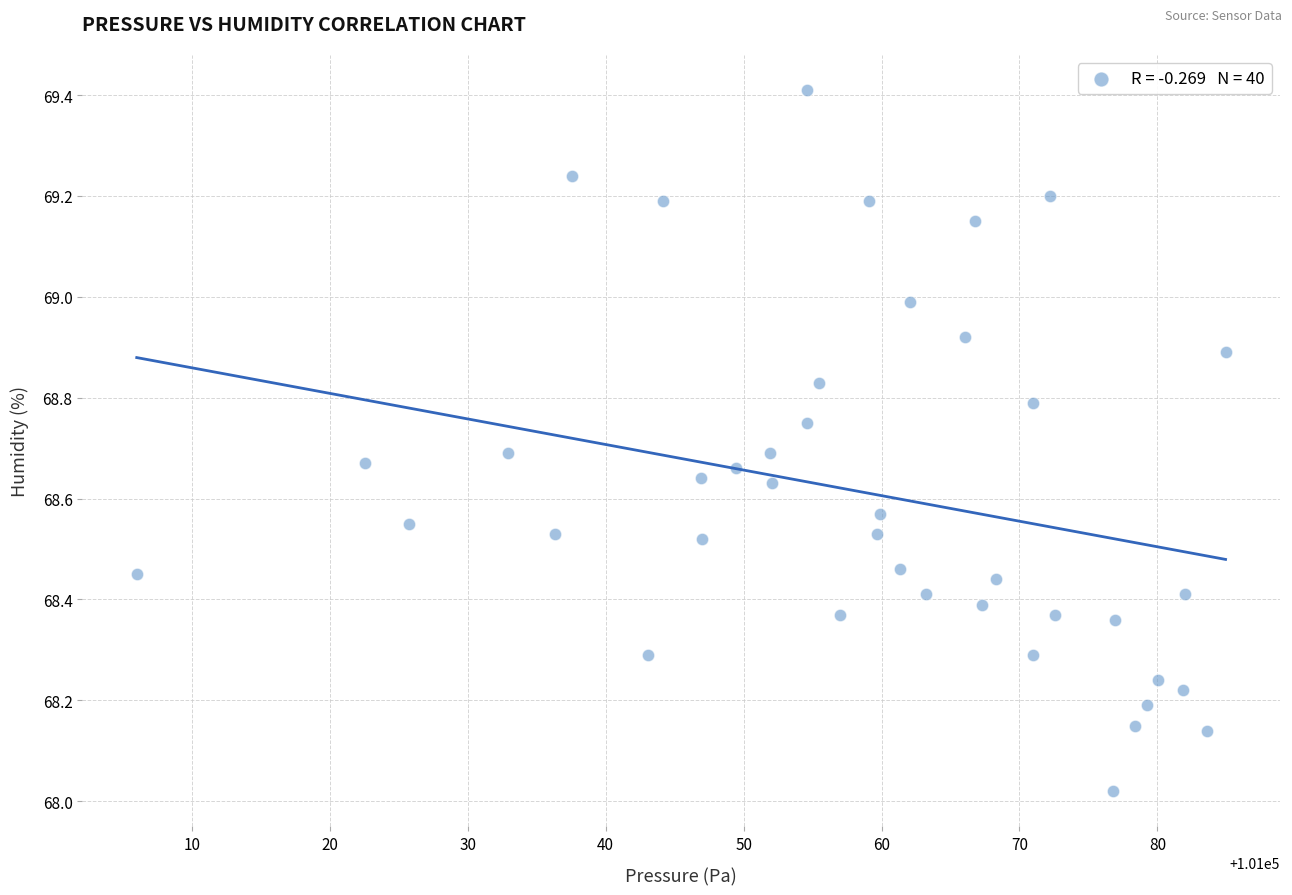

What is the range of Y values (max minus min)?

1.4